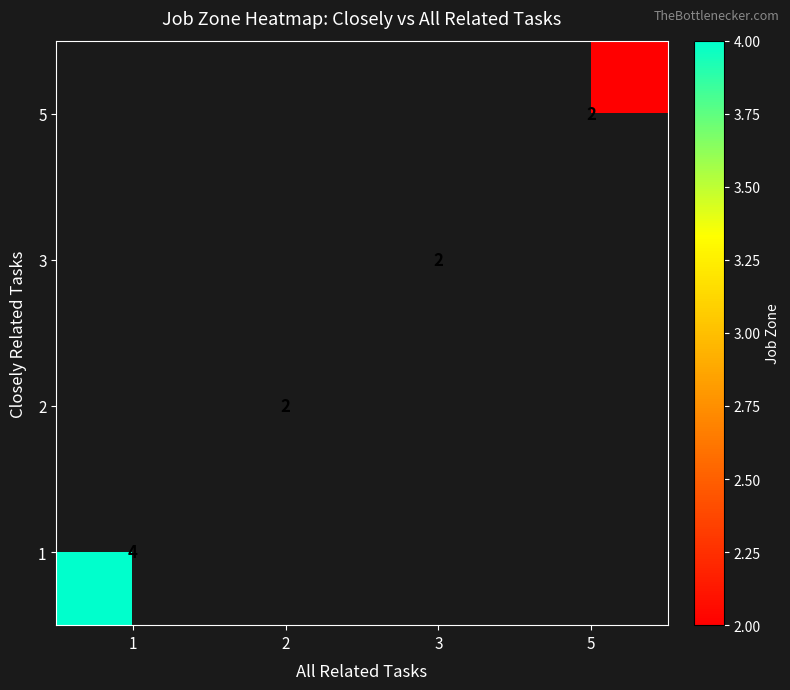

The 3 series shows 2 at 3. True or false?

True